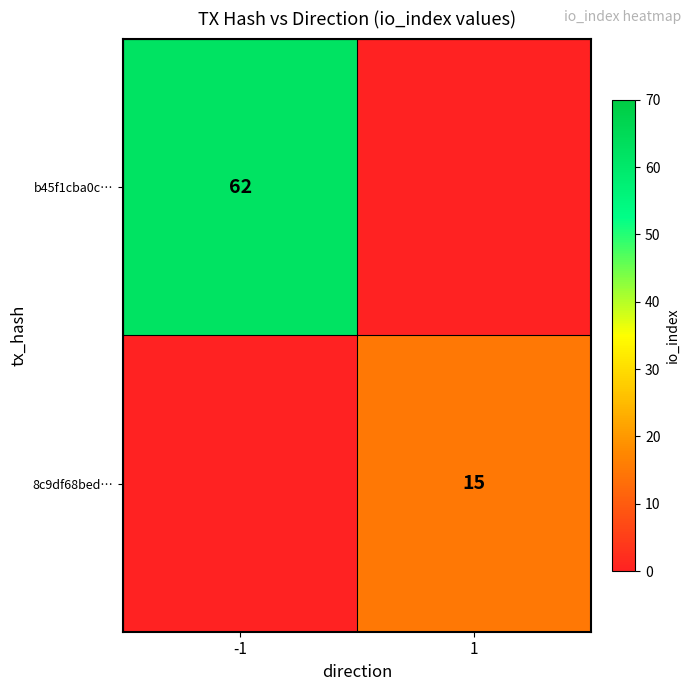

Which has a higher value, 1 or -1?

-1